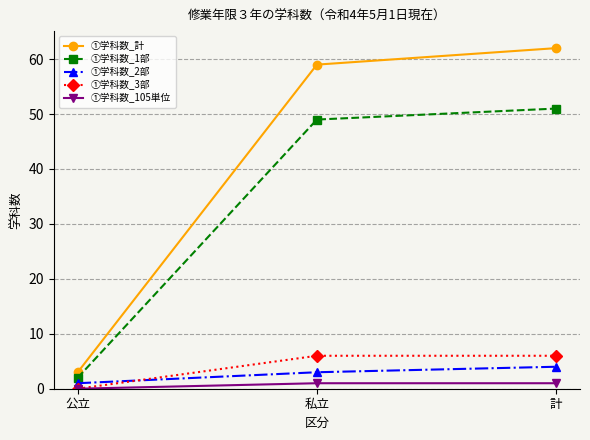

Reading right to left, transcribe all the data shown in this chart.

①学科数_計: 62	59	3
①学科数_1部: 51	49	2
①学科数_2部: 4	3	1
①学科数_3部: 6	6	0
①学科数_105単位: 1	1	0